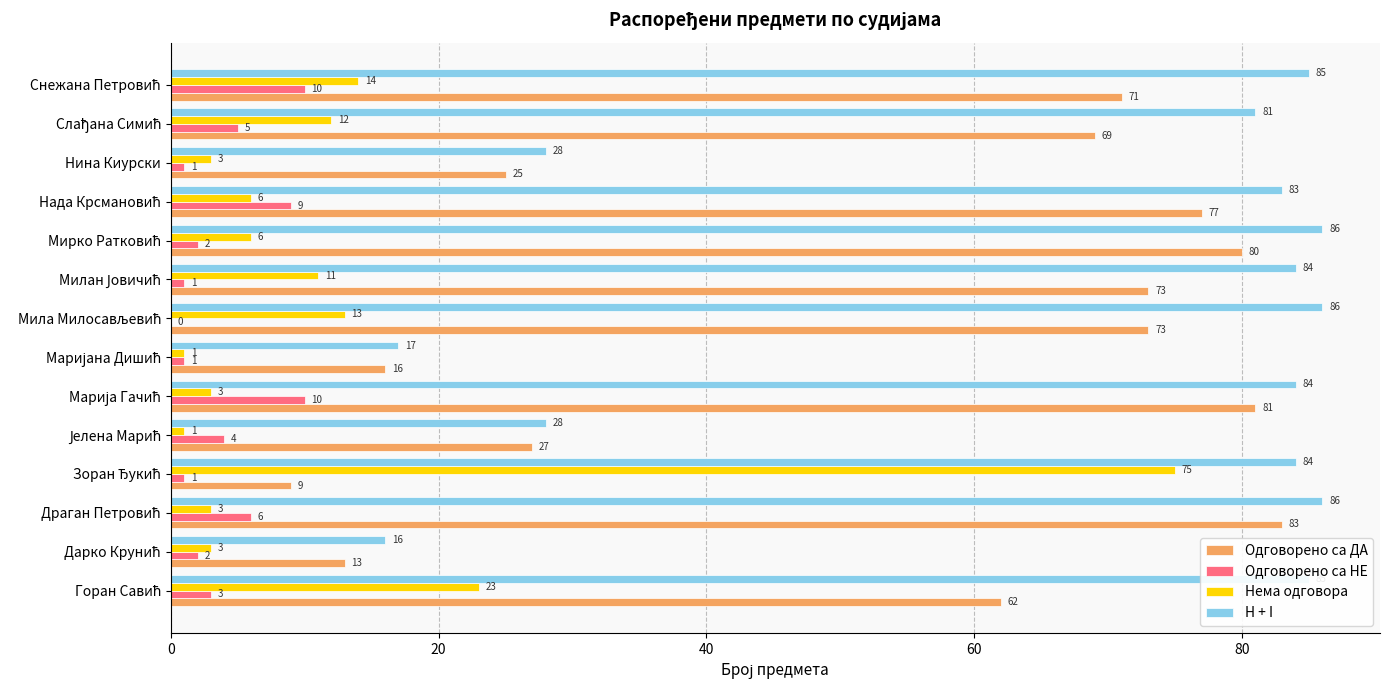

Is it true that Одговорено са ДА equals 40 at Нина Киурски?

False